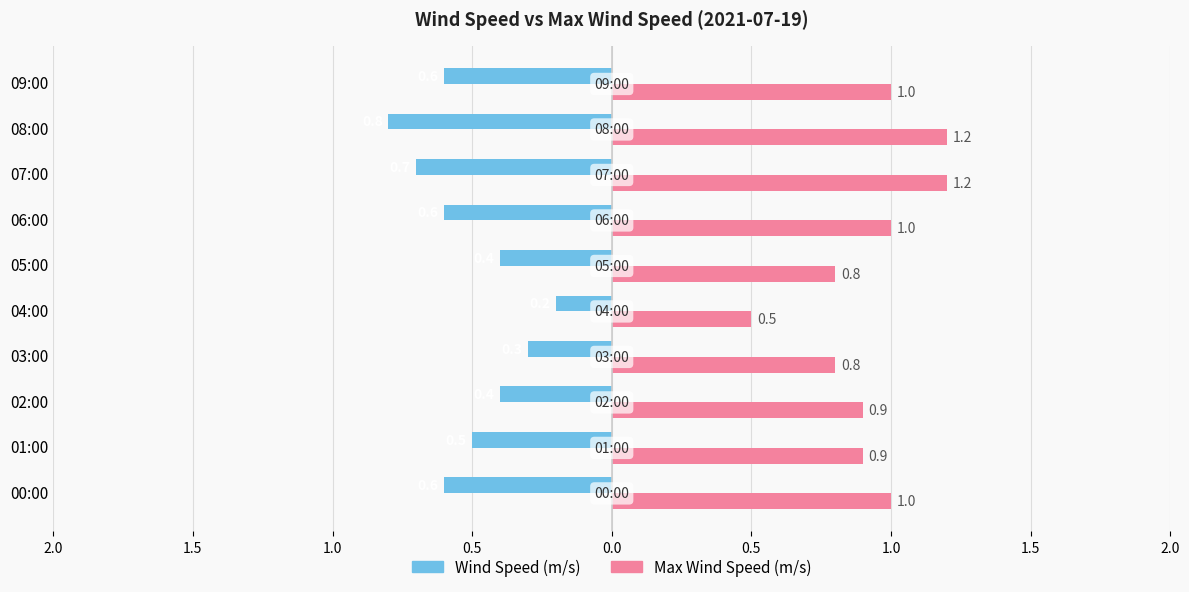

How many bars are there in total?

20